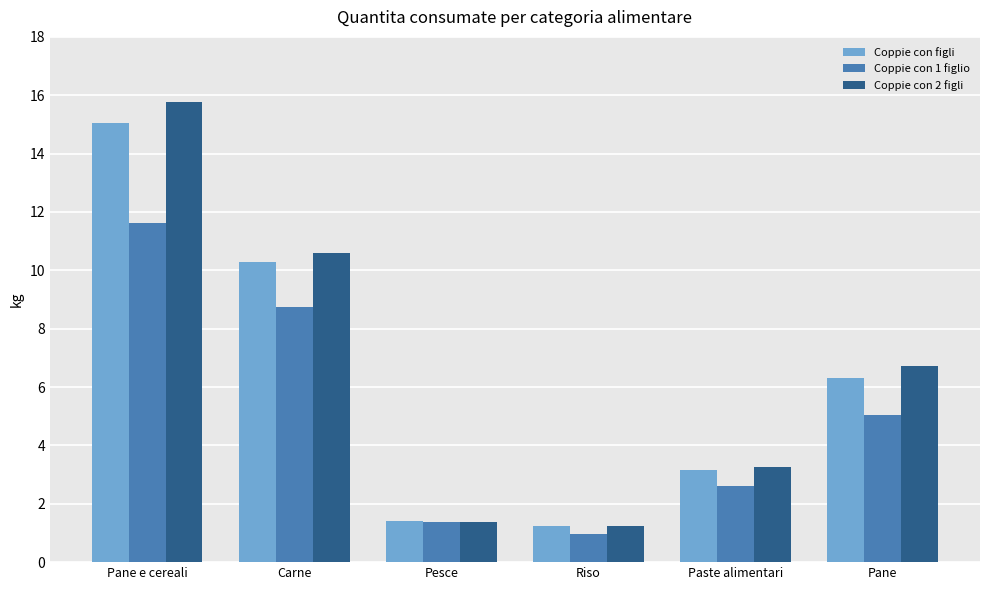

Reading left to right, list all the values displayed in this chart.

Coppie con figli: Pane e cereali=15.0	Carne=10.3	Pesce=1.4	Riso=1.2	Paste alimentari=3.2	Pane=6.3
Coppie con 1 figlio: Pane e cereali=11.6	Carne=8.7	Pesce=1.4	Riso=1.0	Paste alimentari=2.6	Pane=5.0
Coppie con 2 figli: Pane e cereali=15.8	Carne=10.6	Pesce=1.4	Riso=1.2	Paste alimentari=3.3	Pane=6.7